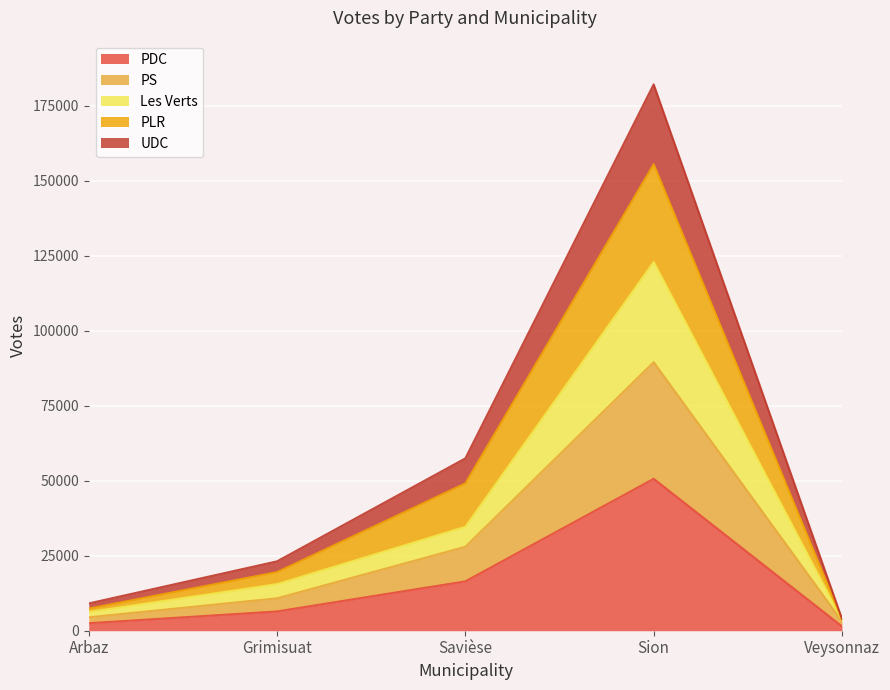

At which category is the sum across all series the highest?

Sion